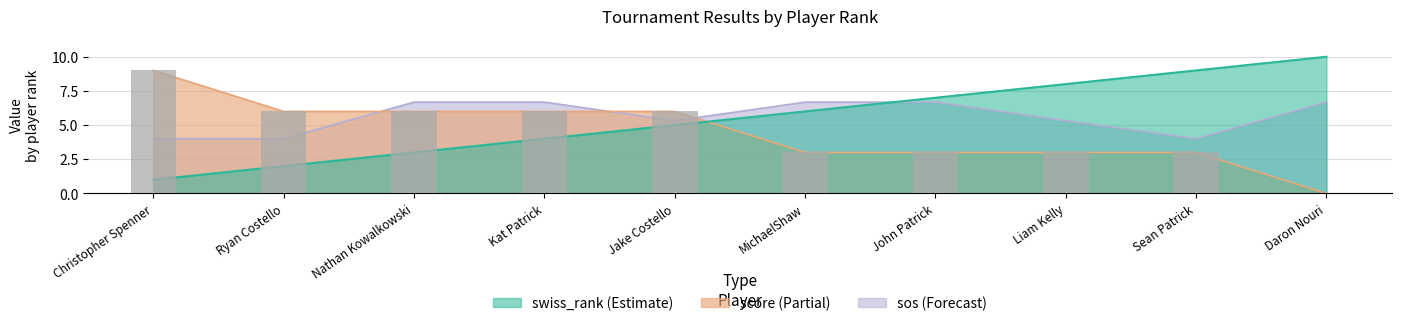

Rank the categories by value from lowest to highest.

Daron Nouri, MichaelShaw, John Patrick, Liam Kelly, Sean Patrick, Ryan Costello, Nathan Kowalkowski, Kat Patrick, Jake Costello, Christopher Spenner